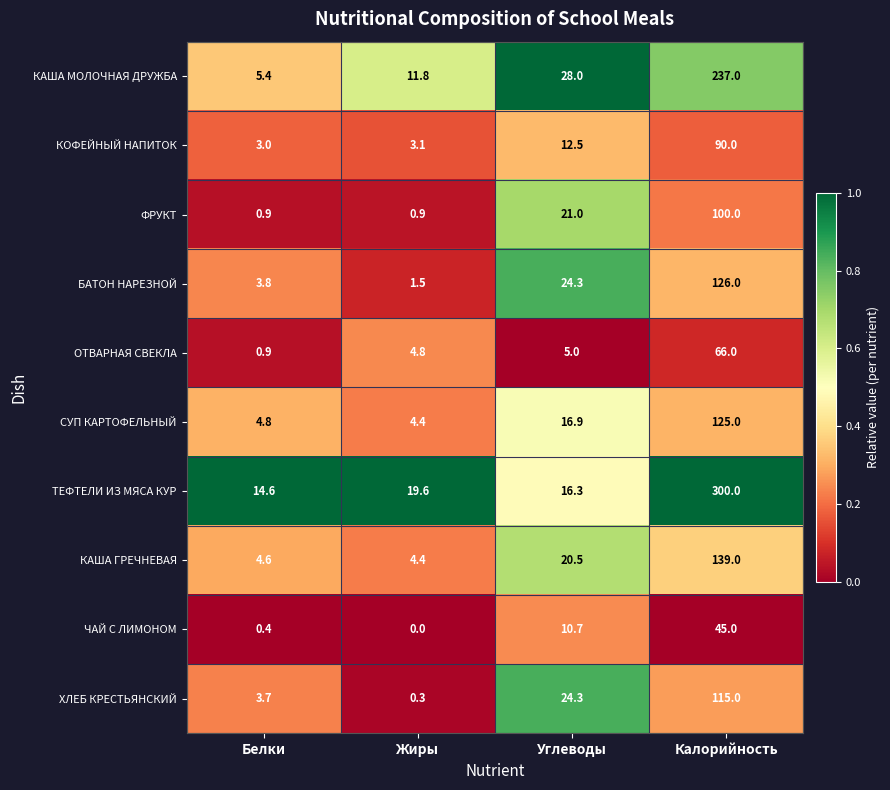

Read the ХЛЕБ КРЕСТЬЯНСКИЙ value at Углеводы.

24.3